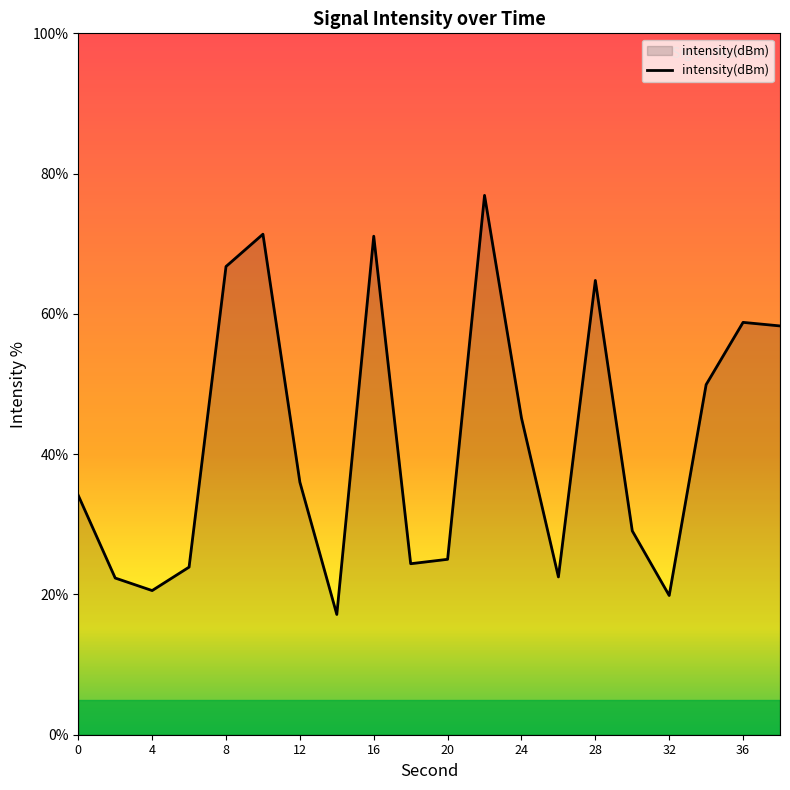

What is the greatest value displayed?

76.9